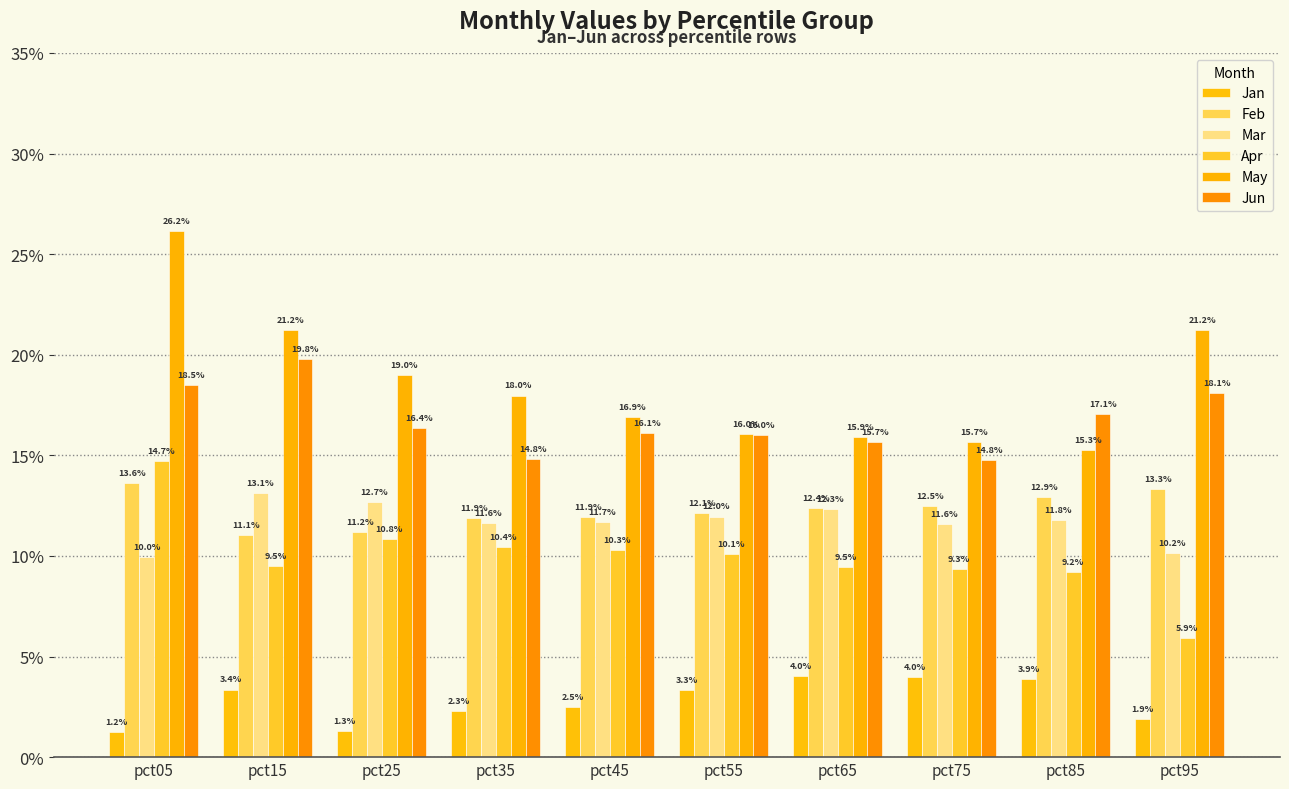

Reading left to right, transcribe all the data shown in this chart.

Jan: pct05=0.0	pct15=0.0	pct25=0.0	pct35=0.0	pct45=0.0	pct55=0.0	pct65=0.0	pct75=0.0	pct85=0.0	pct95=0.0
Feb: pct05=0.1	pct15=0.1	pct25=0.1	pct35=0.1	pct45=0.1	pct55=0.1	pct65=0.1	pct75=0.1	pct85=0.1	pct95=0.1
Mar: pct05=0.1	pct15=0.1	pct25=0.1	pct35=0.1	pct45=0.1	pct55=0.1	pct65=0.1	pct75=0.1	pct85=0.1	pct95=0.1
Apr: pct05=0.1	pct15=0.1	pct25=0.1	pct35=0.1	pct45=0.1	pct55=0.1	pct65=0.1	pct75=0.1	pct85=0.1	pct95=0.1
May: pct05=0.3	pct15=0.2	pct25=0.2	pct35=0.2	pct45=0.2	pct55=0.2	pct65=0.2	pct75=0.2	pct85=0.2	pct95=0.2
Jun: pct05=0.2	pct15=0.2	pct25=0.2	pct35=0.1	pct45=0.2	pct55=0.2	pct65=0.2	pct75=0.1	pct85=0.2	pct95=0.2